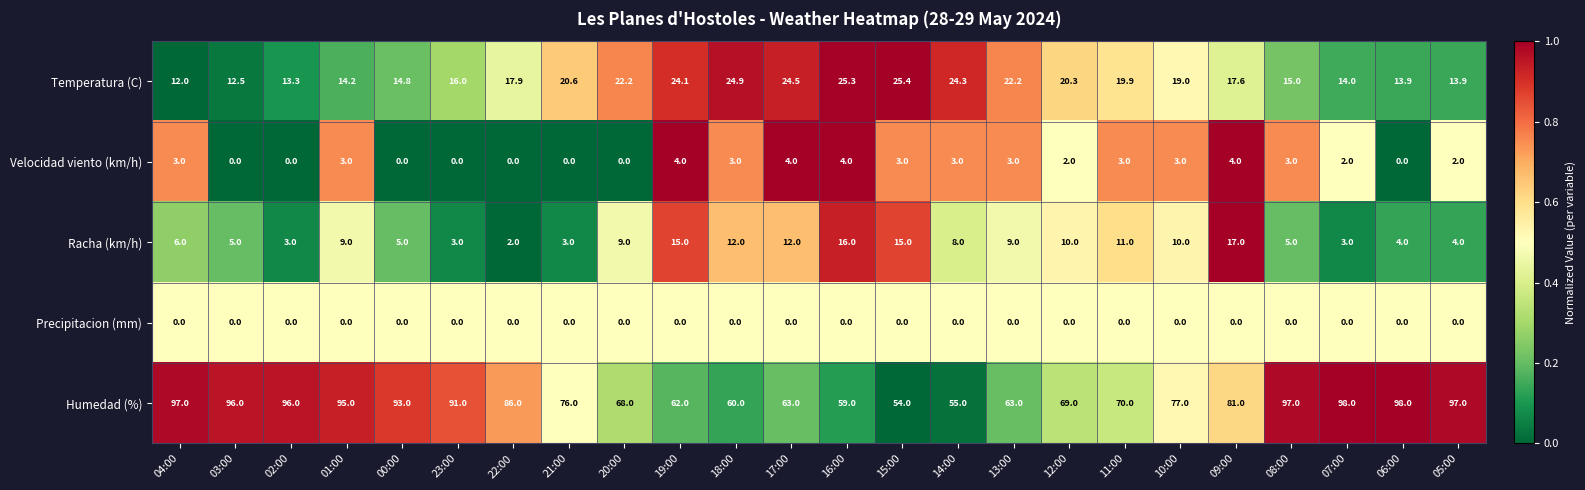

True or false: Humedad (%) has a value of 160.3 at 04:00.

False